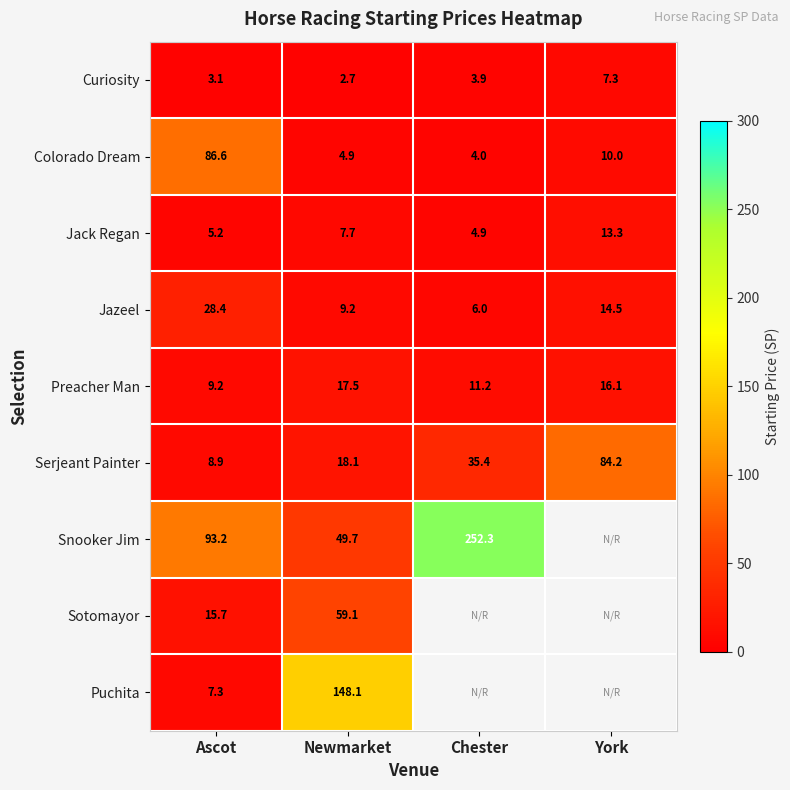

Where does the Serjeant Painter series first go above 35?

Chester